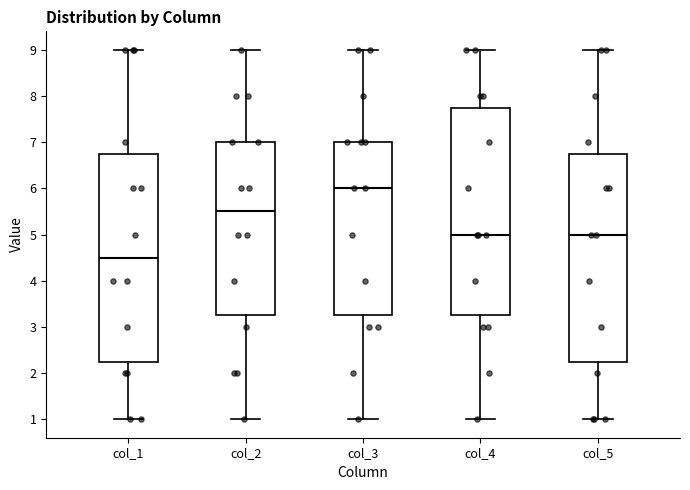

Reading left to right, transcribe this box plot: for each box, give where its median line is, the range the box spans, and where its two whiskers end, as read against the y-axis. The values are not printed on the chart, so give them approximately, as read against the axis.

col_1: median 4.5, box 2.3 to 6.8, whiskers 1.0 to 9.0
col_2: median 5.5, box 3.3 to 7.0, whiskers 1.0 to 9.0
col_3: median 6.0, box 3.3 to 7.0, whiskers 1.0 to 9.0
col_4: median 5.0, box 3.3 to 7.8, whiskers 1.0 to 9.0
col_5: median 5.0, box 2.3 to 6.8, whiskers 1.0 to 9.0